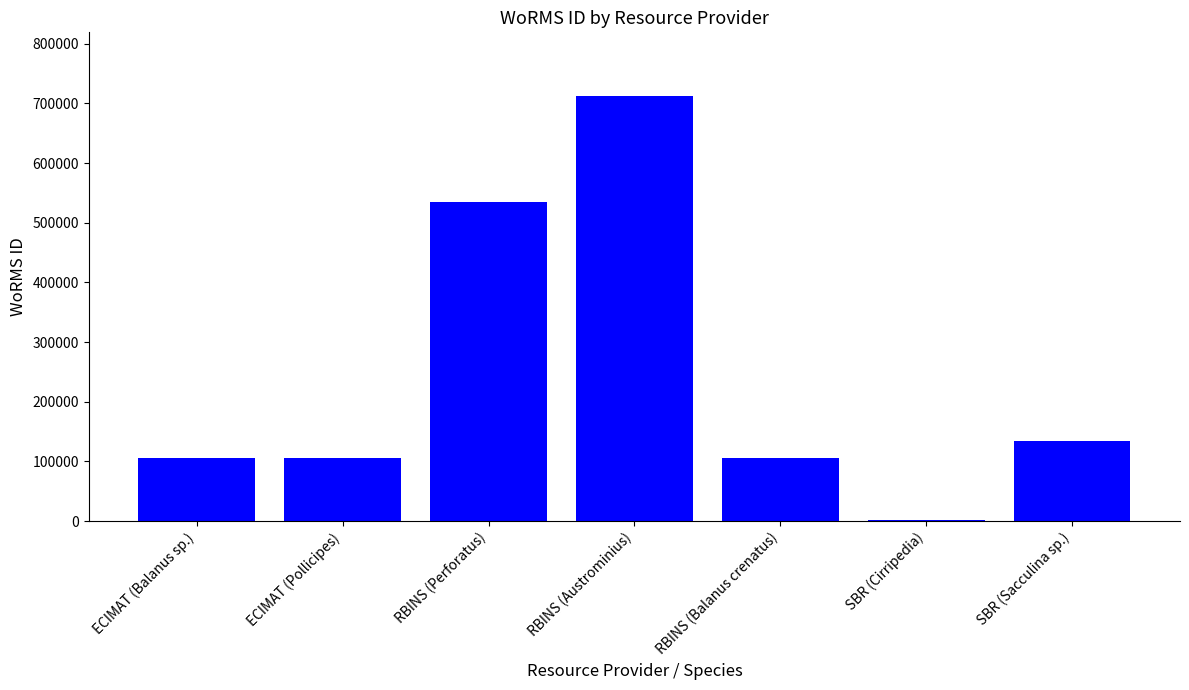

Are the bars grouped side by side (vs. stacked)?

No